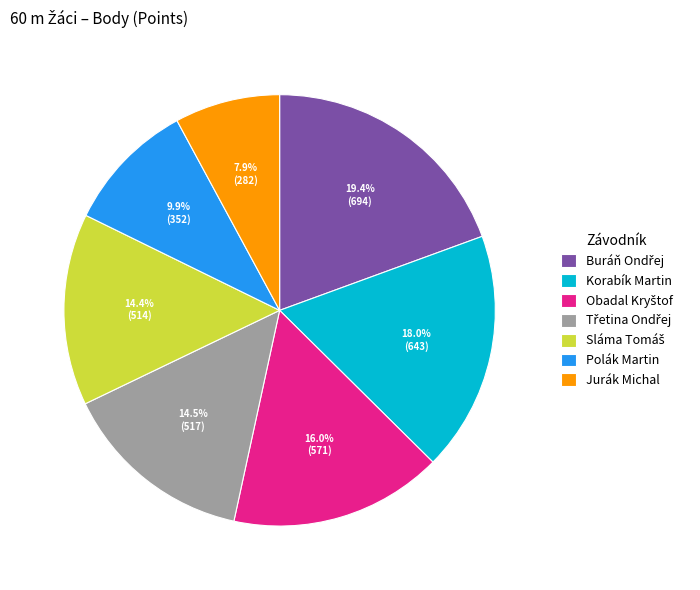

Does any single category account for the majority?

No